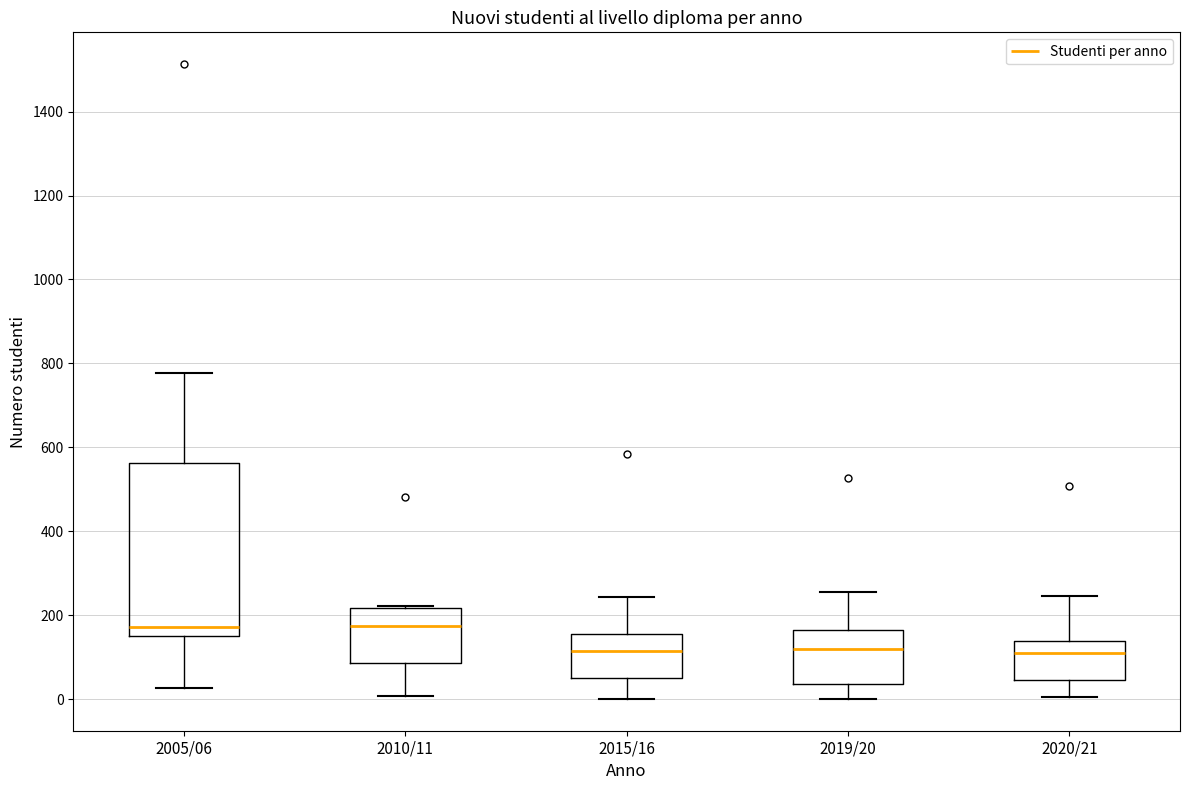

Where is the lower edge of the box for 2005/06 on the y-axis? The values are not printed on the chart, so give them approximately, as read against the axis.

160